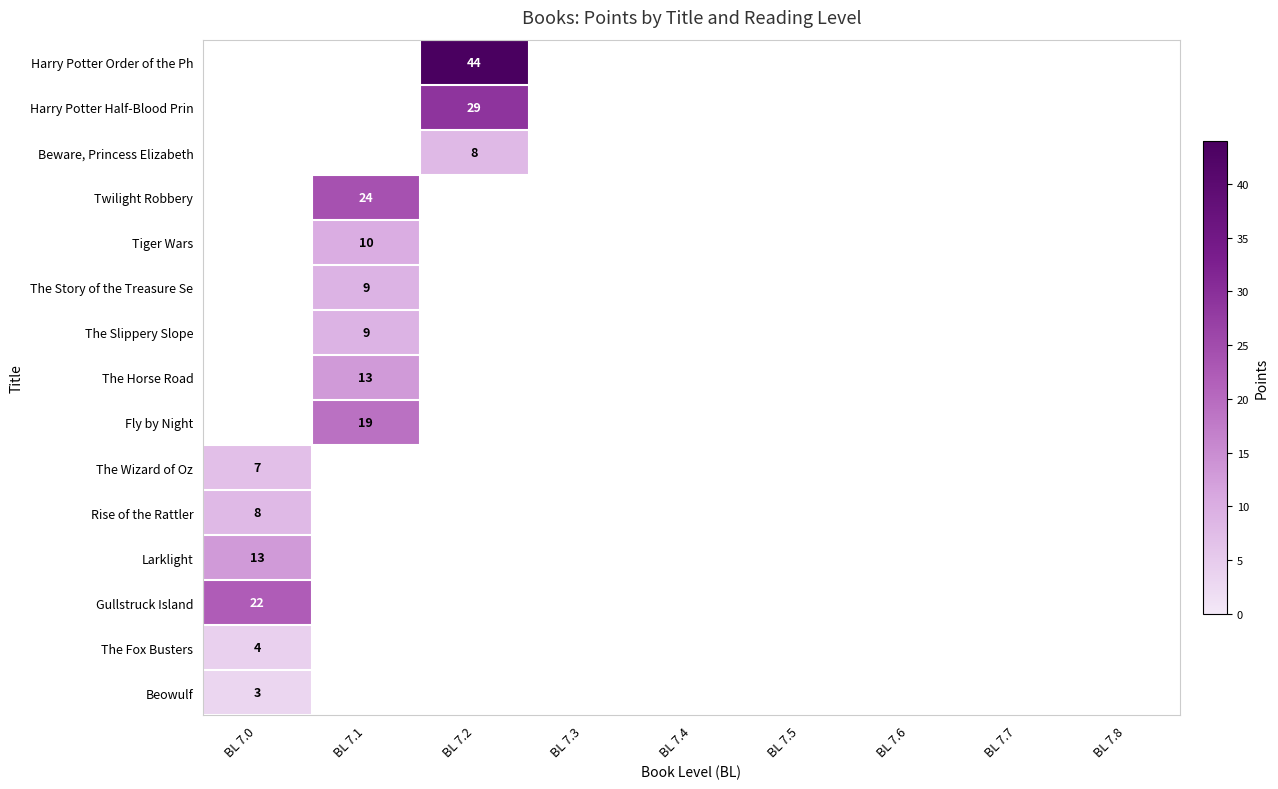

Which label corresponds to the largest value in the chart?

BL 7.2